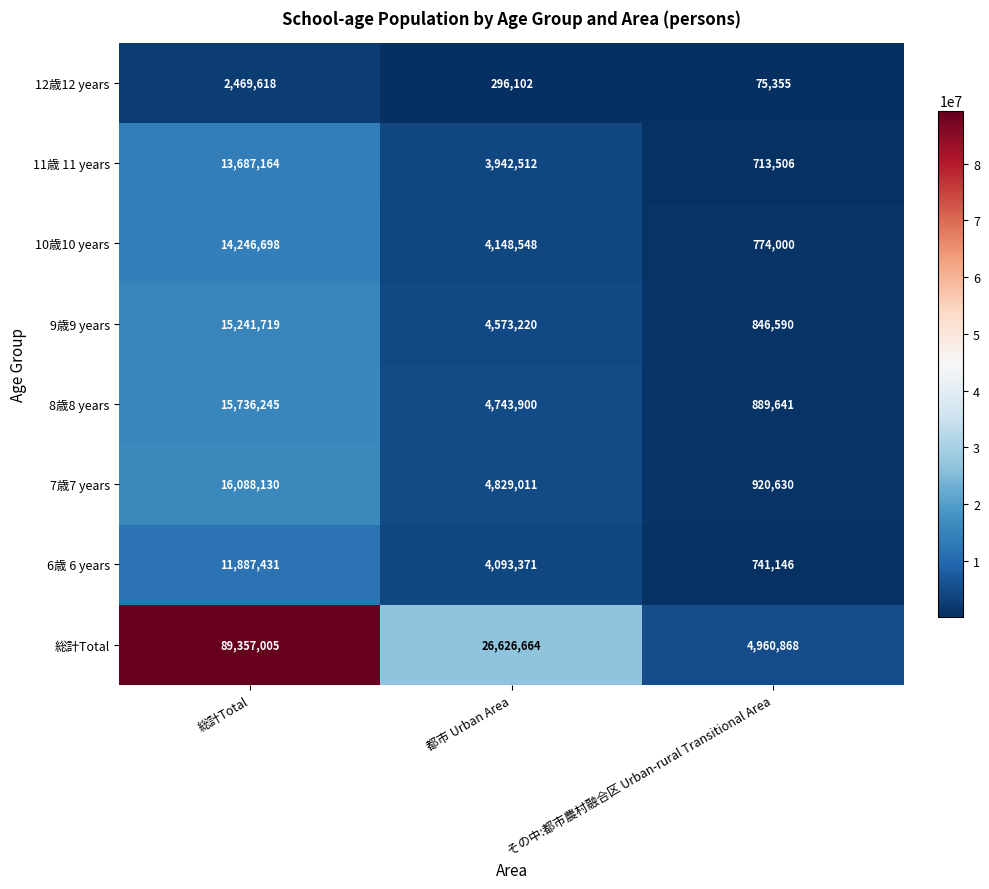

What is the maximum value for 7歳7 years?

16088130